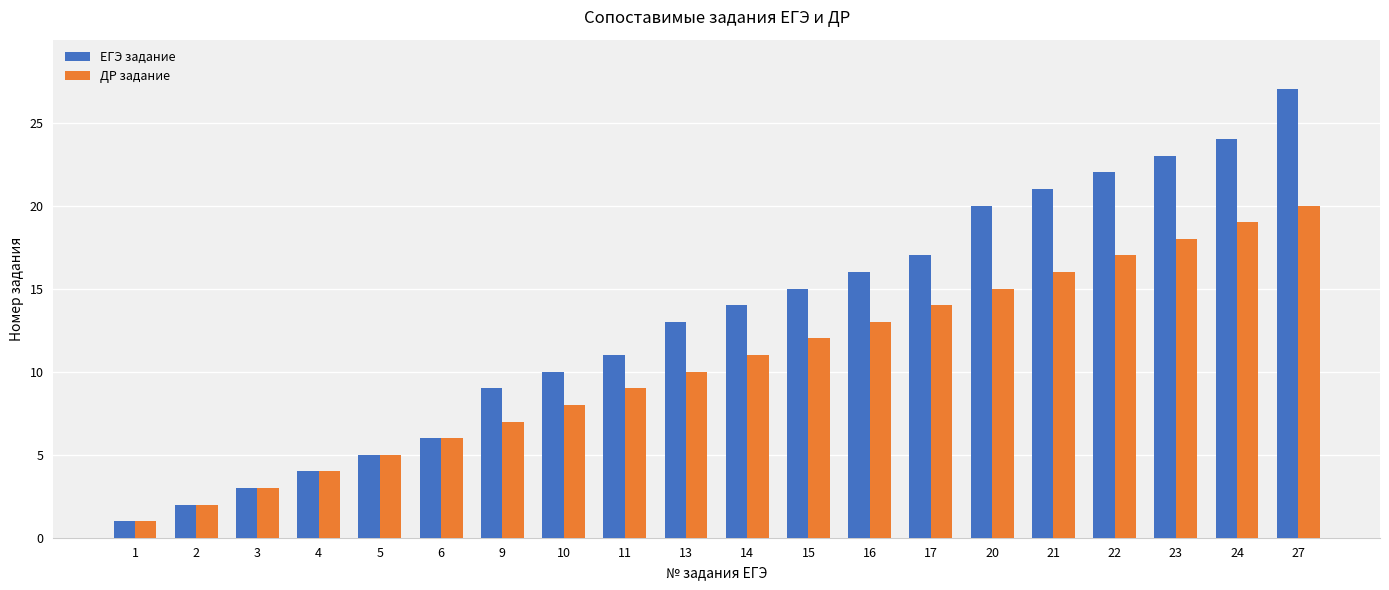

Reading left to right, list all the values displayed in this chart.

ЕГЭ задание: 1	2	3	4	5	6	9	10	11	13	14	15	16	17	20	21	22	23	24	27
ДР задание: 1	2	3	4	5	6	7	8	9	10	11	12	13	14	15	16	17	18	19	20